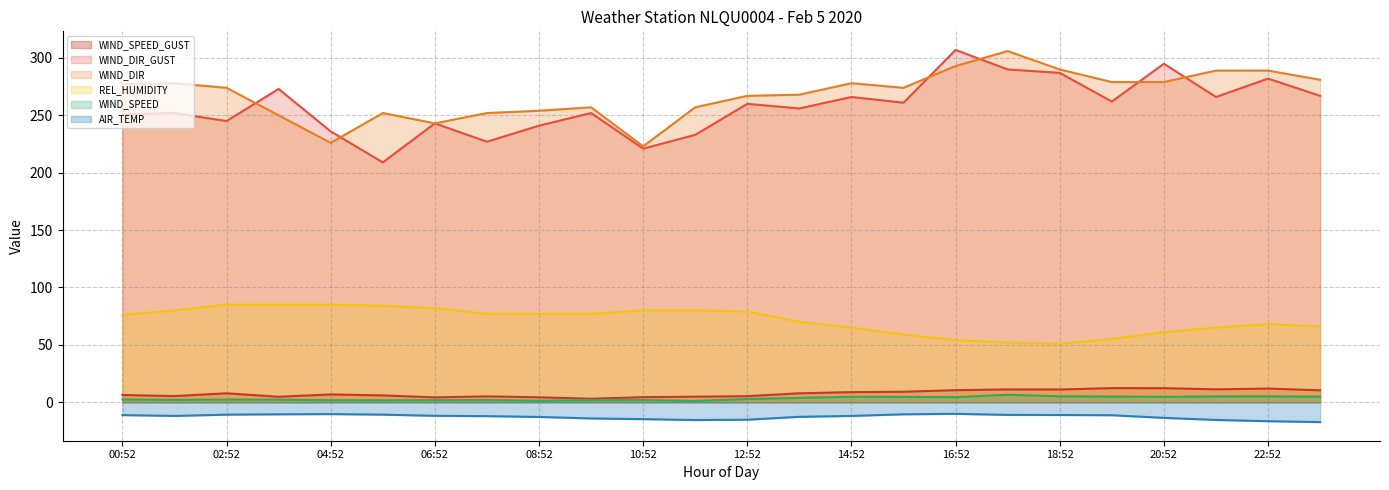

Does the chart have visible grid lines?

Yes